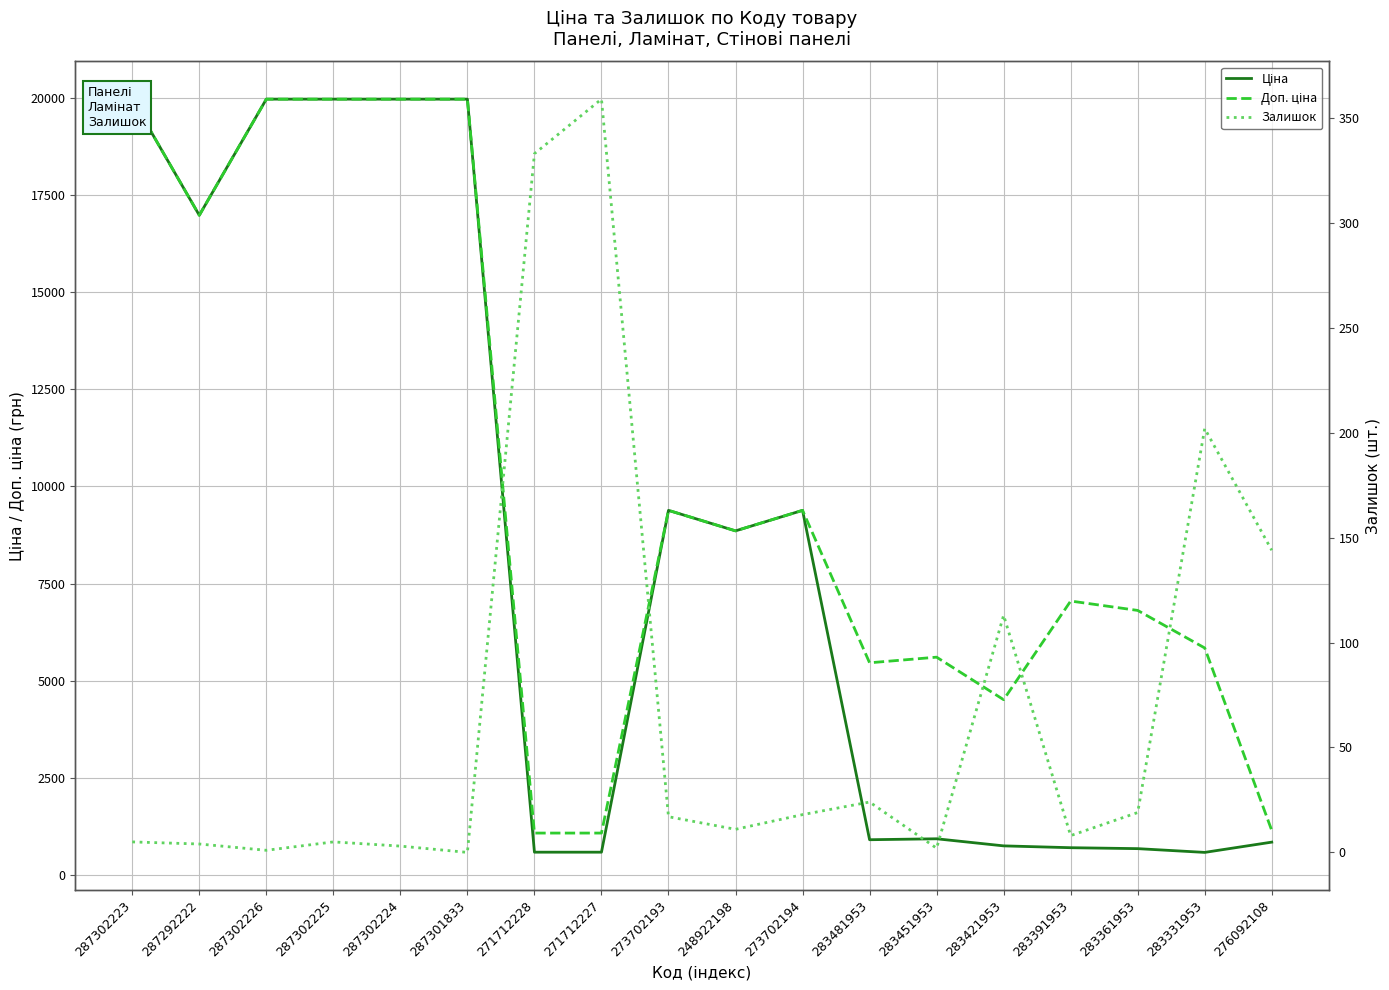

Rank the series at 283361953 from lowest to highest value.

Залишок, Ціна, Доп. ціна